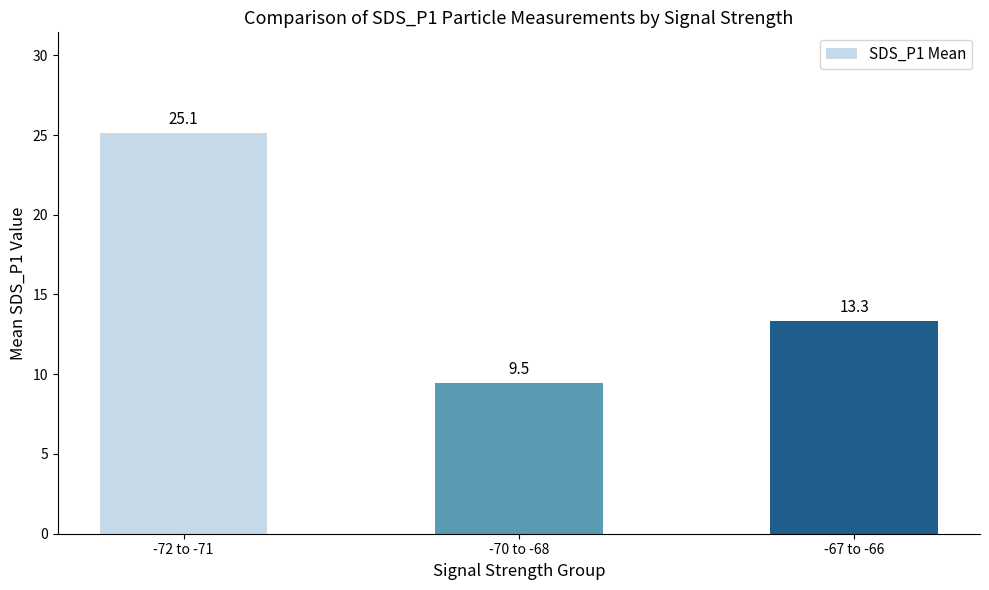

Where does the data first go above 13?

-72 to -71